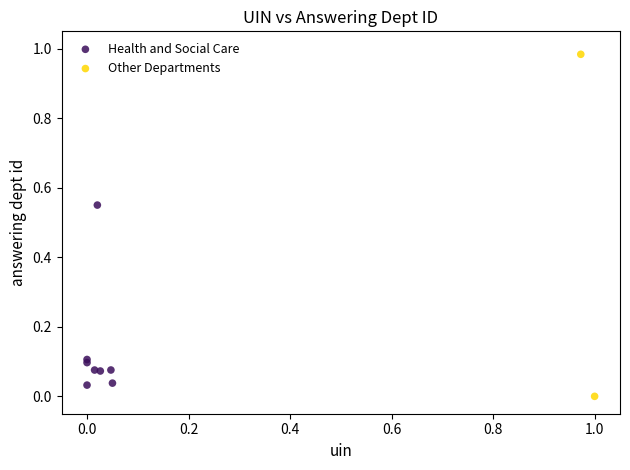

What are all the series names shown in the legend?

Health and Social Care, Other Departments